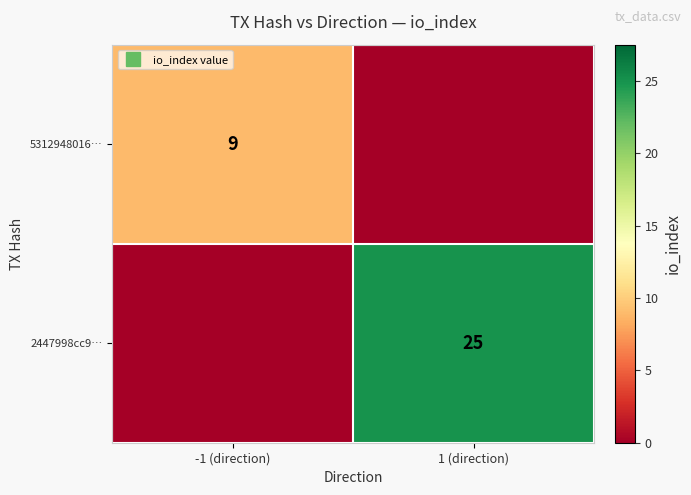

What is the total value across all series at -1 (direction)?

9